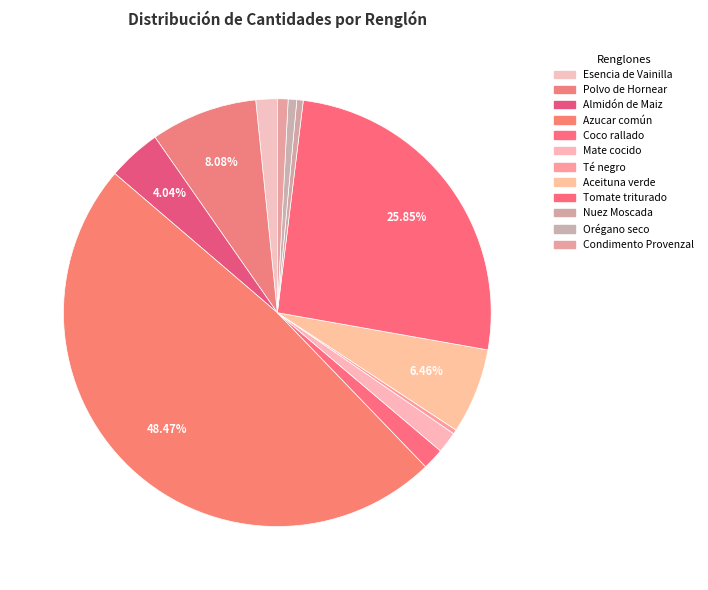

To the nearest percent, what percentage of the pie is Aceituna verde?

6%